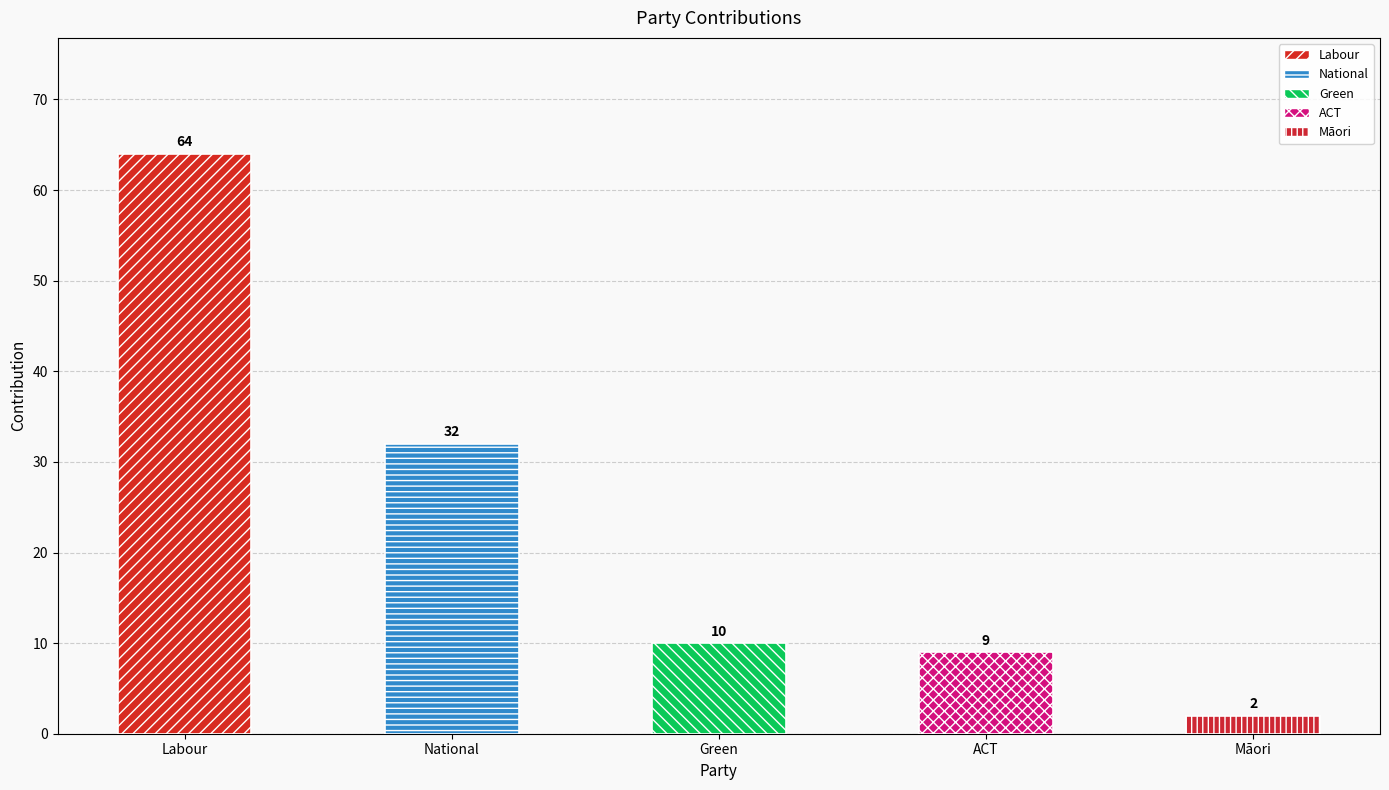

What is the value of the 3rd bar from the left?

10